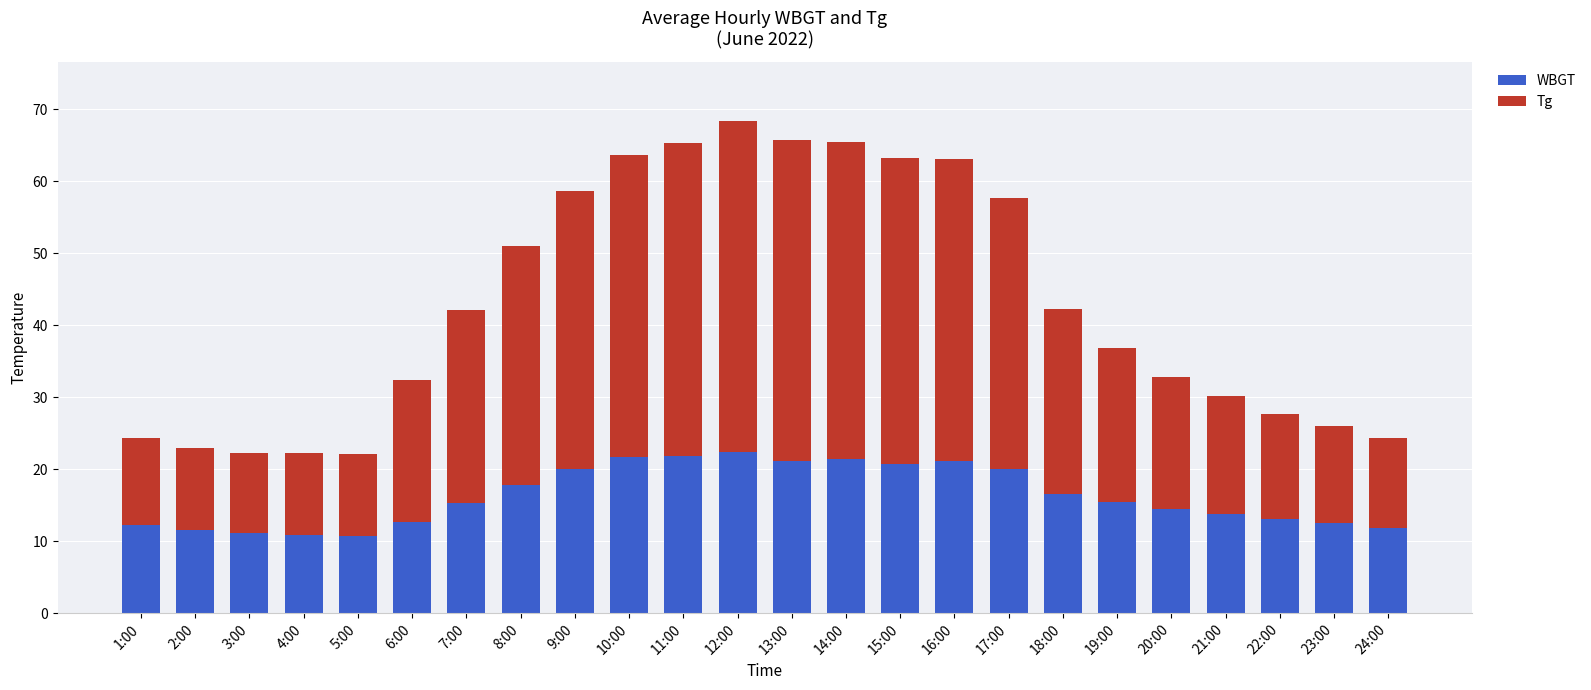

The WBGT series shows 15.4 at 19:00. True or false?

True